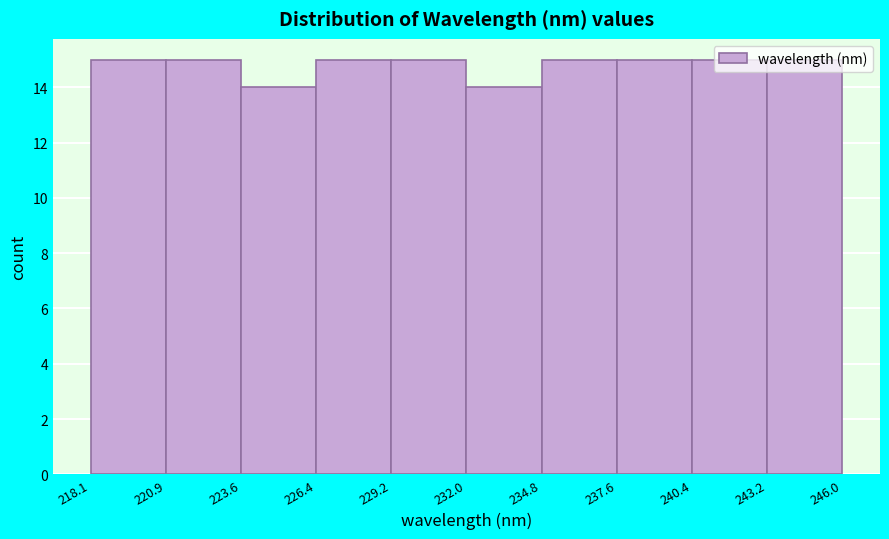

What is the height of the bar covering 240.4 to 243.2 on the x-axis? The values are not printed on the chart, so give them approximately, as read against the axis.

15